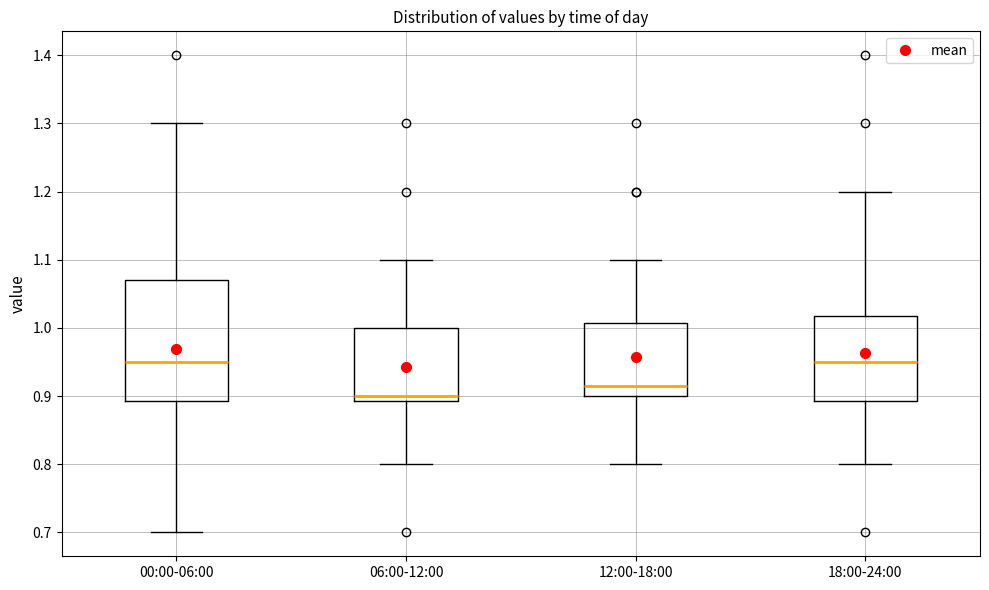

Which box's median line is the lowest?

06:00-12:00